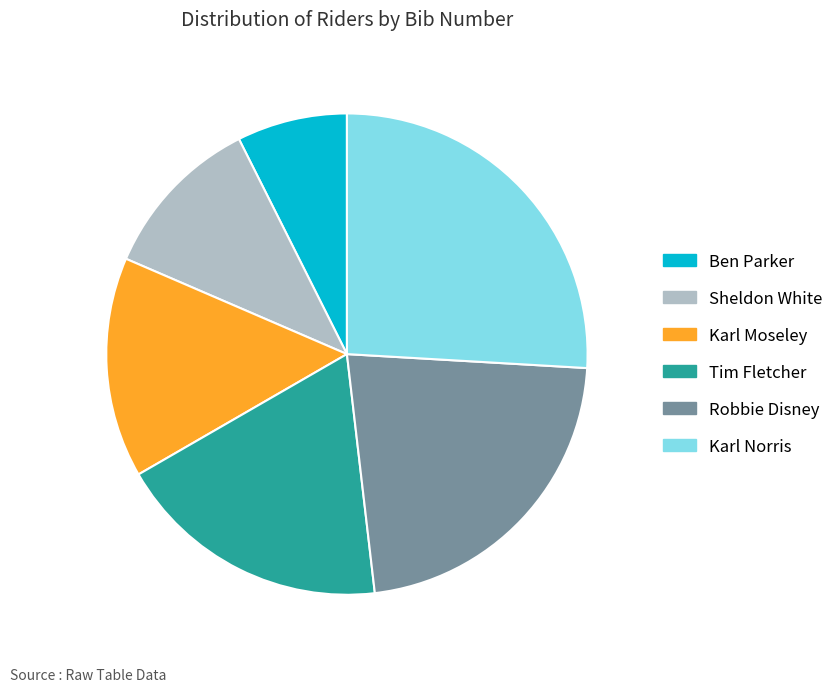

What is the ratio of the value at Karl Moseley to the value at Robbie Disney?

0.7